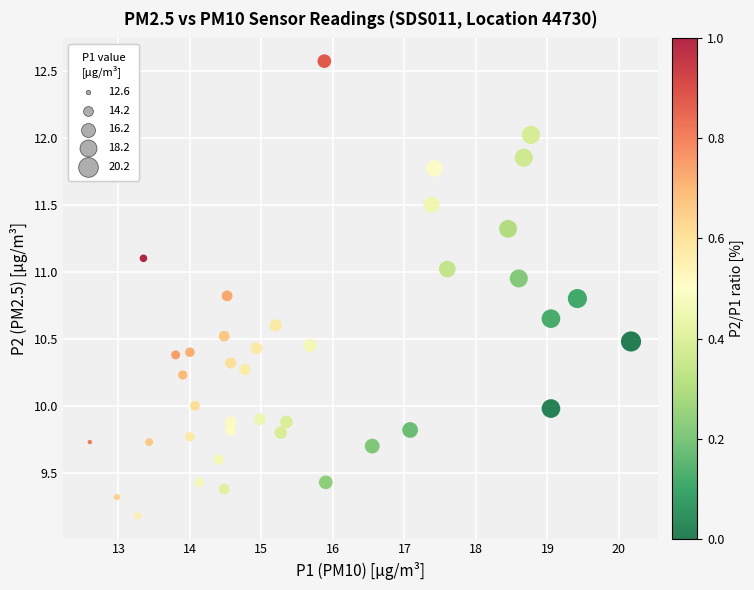

What is the range of X values (max minus min)?

7.6